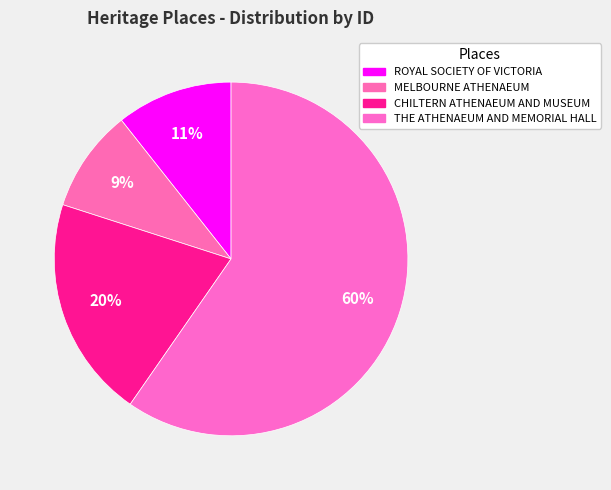

Is there any slice that represents more than half of the pie?

Yes